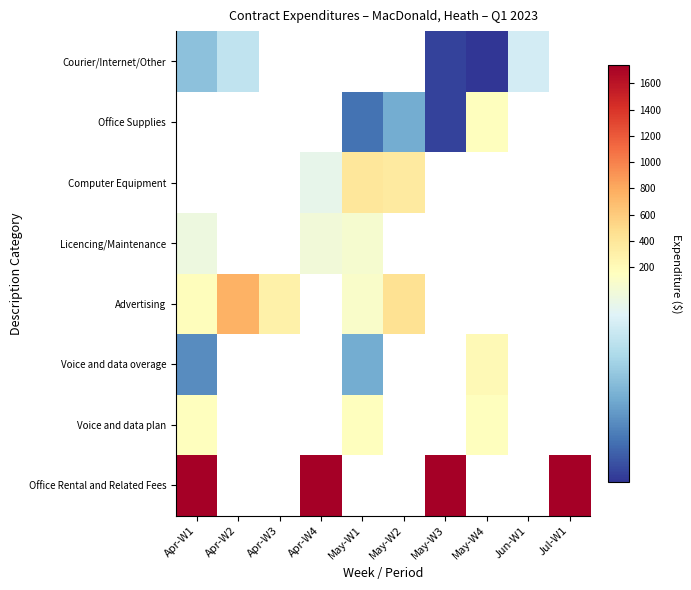

At how many categories does at least one series exceed 1313?

4